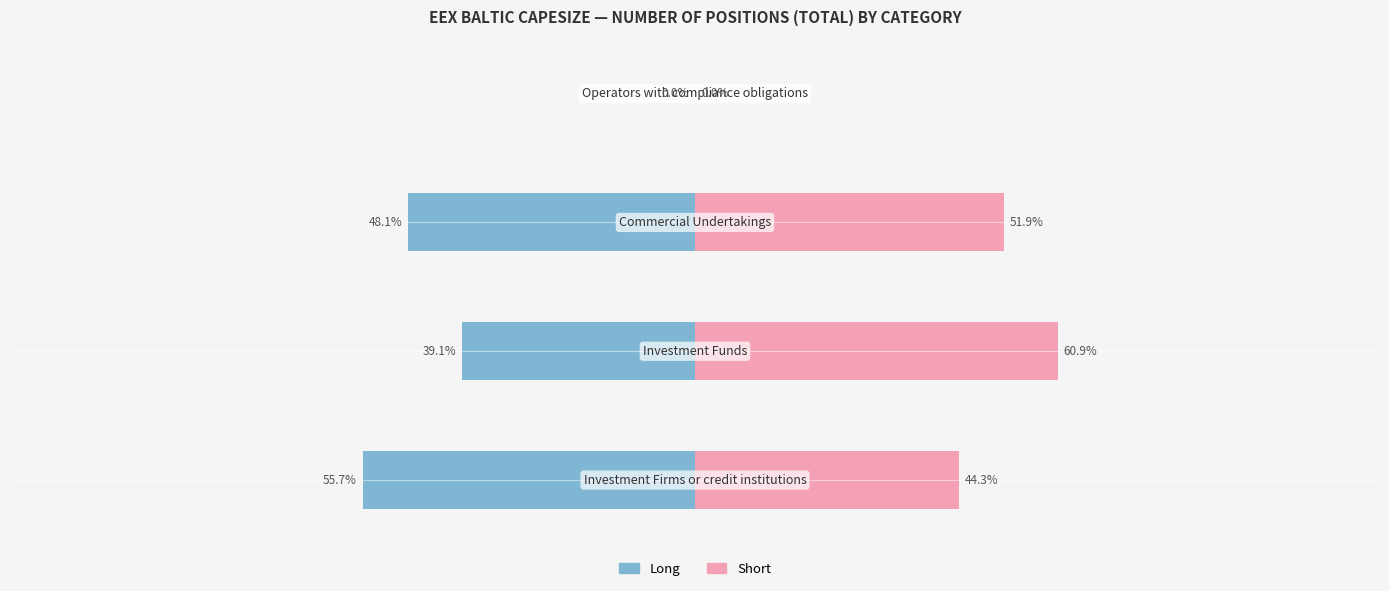

Count the number of categories in the chart.

4